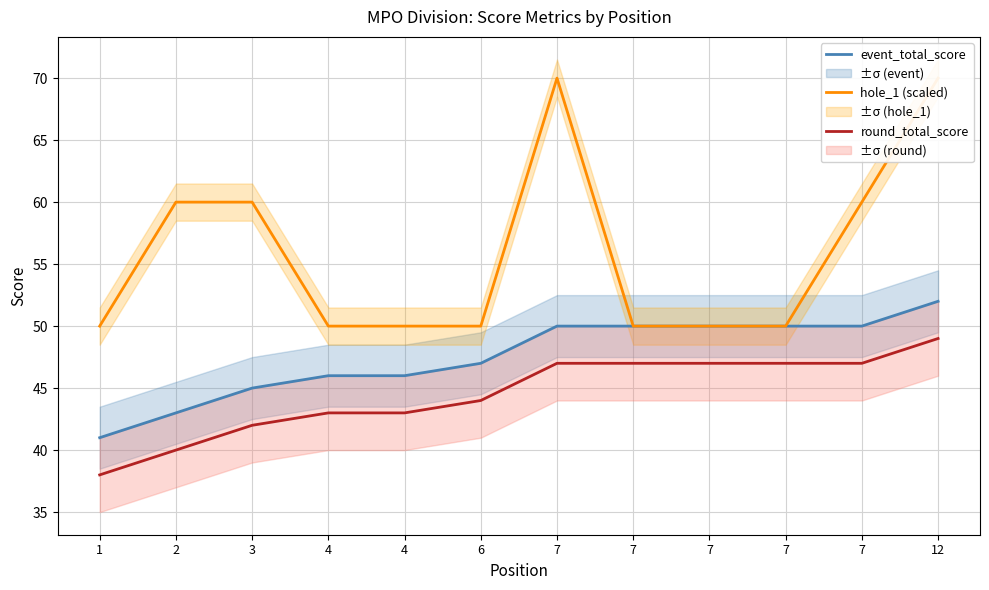

True or false: event_total_score and round_total_score cross at least once.

False